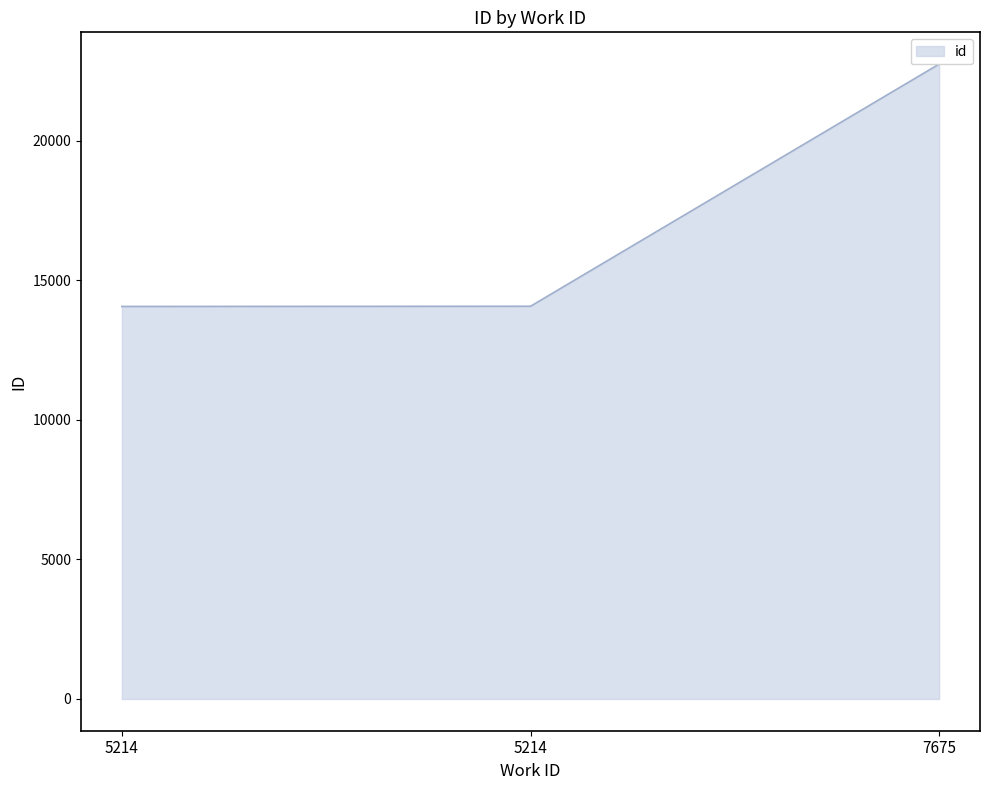

Rank the categories by value from highest to lowest.

7675, 5214, 5214